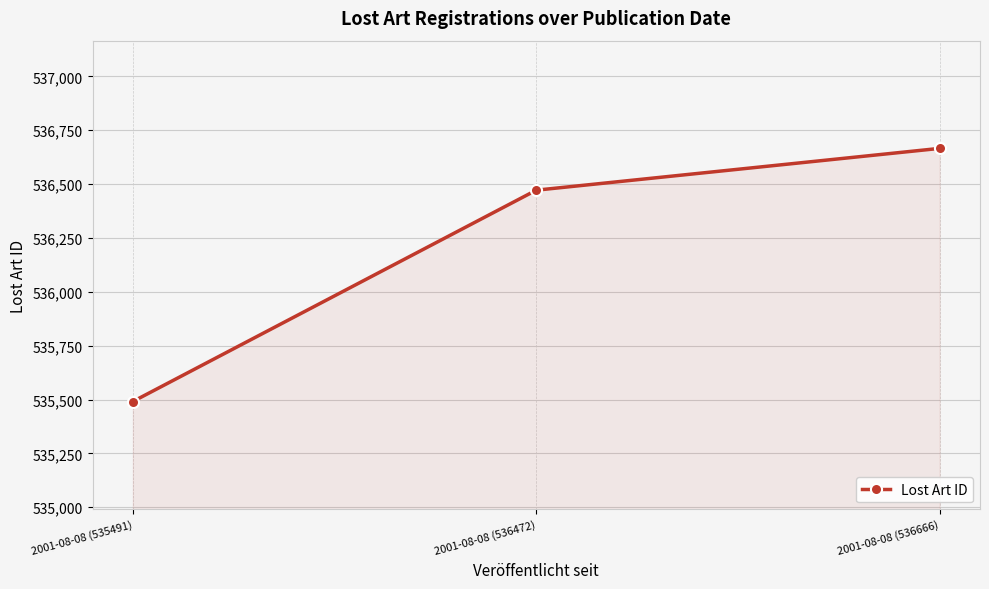

At which label is the value closest to 536078?

2001-08-08 (536472)